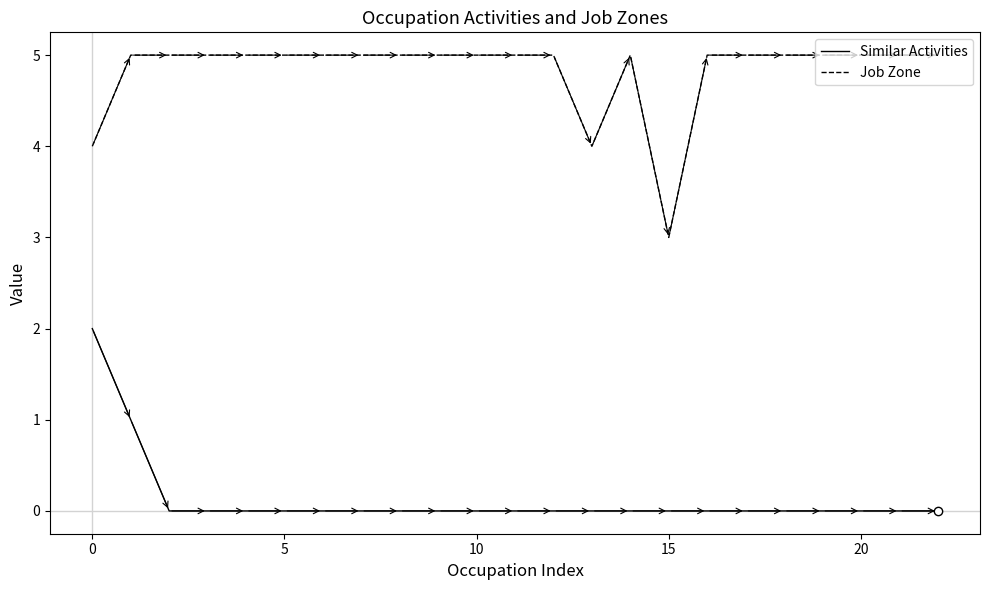

How many lines are shown in the chart?

2